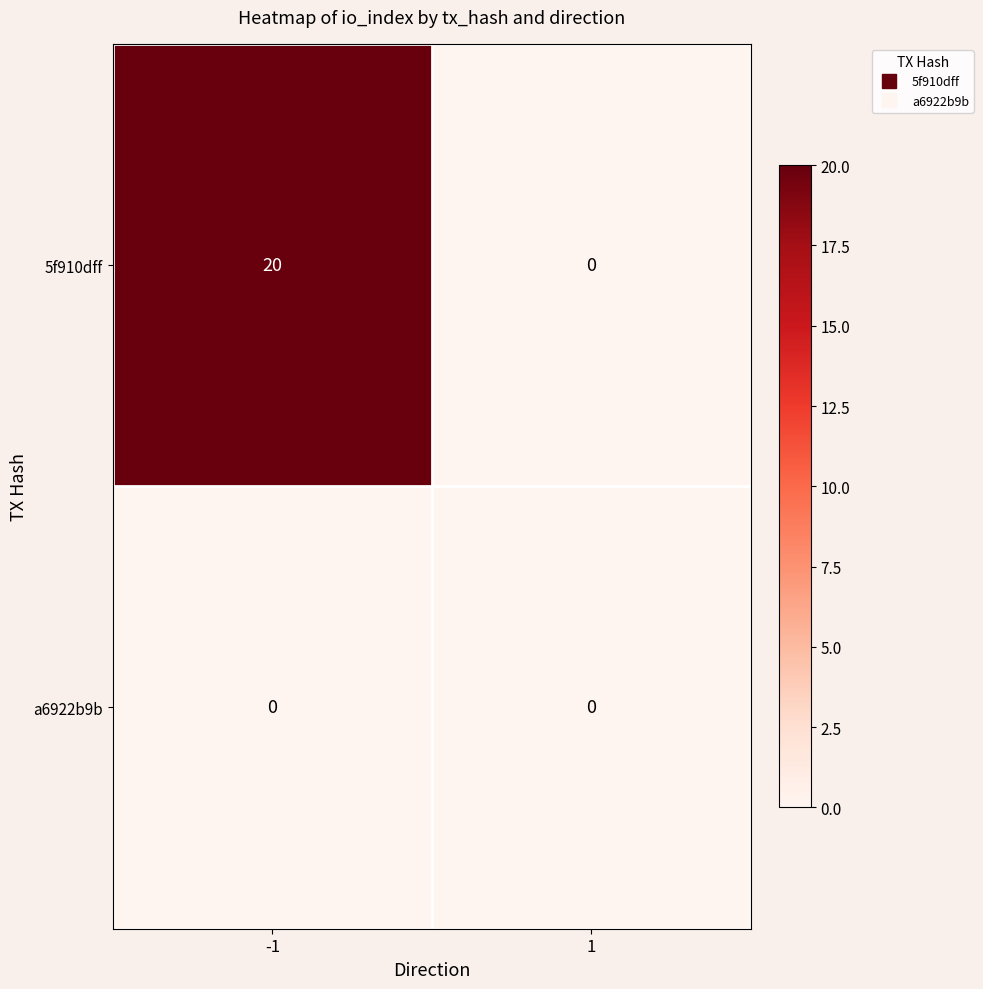

Reading right to left, list all the values displayed in this chart.

5f910dff: 0	20
a6922b9b: 0	0